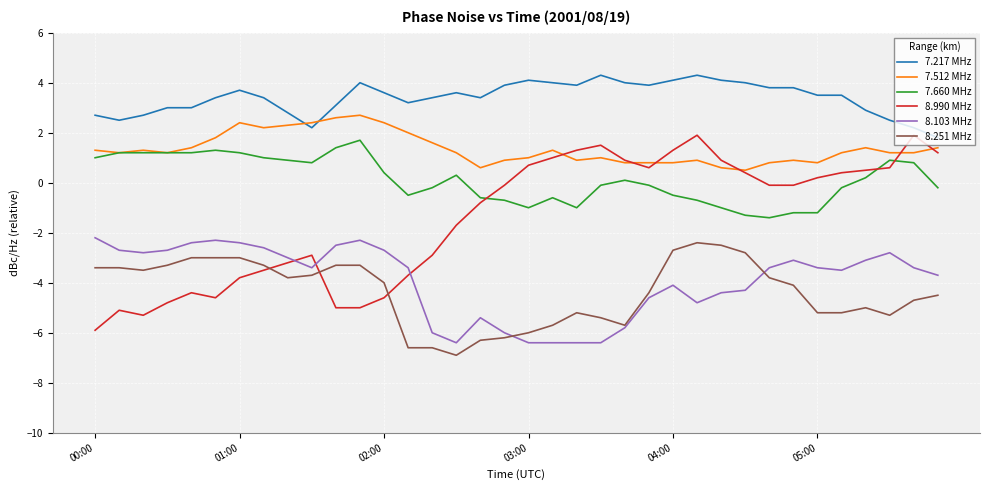

Which series has the largest total across all categories?

7.217 MHz